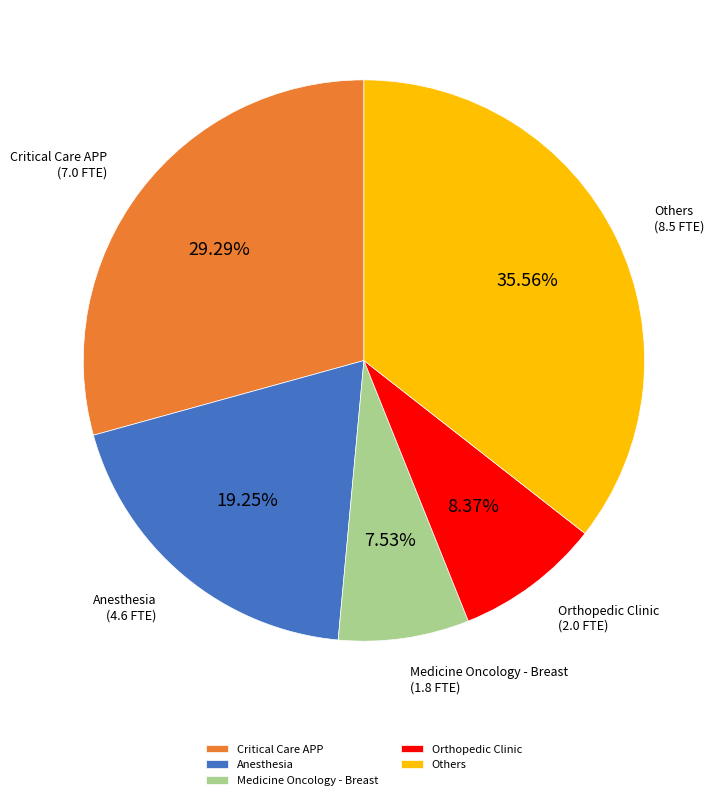

Is the sum of Anesthesia and Orthopedic Clinic greater than half?

No